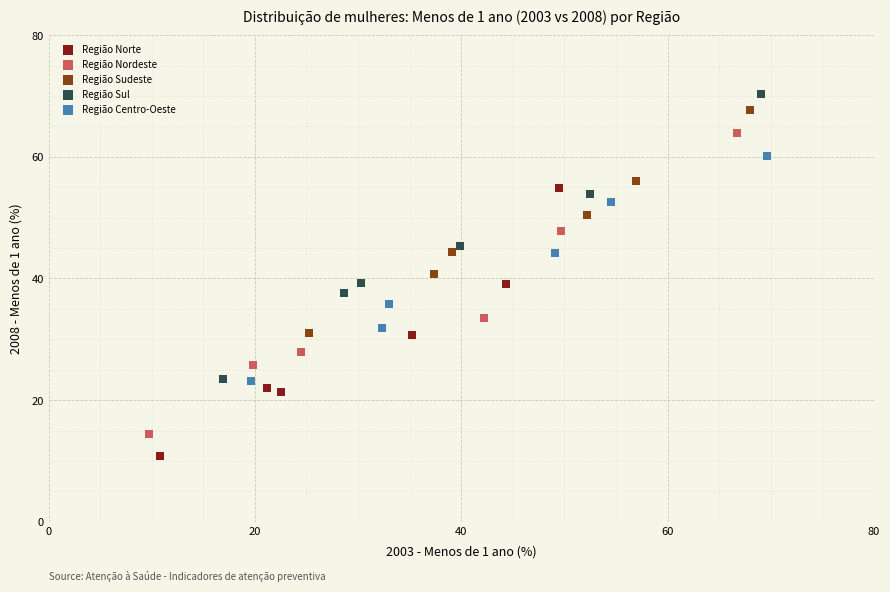

Which series contains the highest Y value?

Região Sul